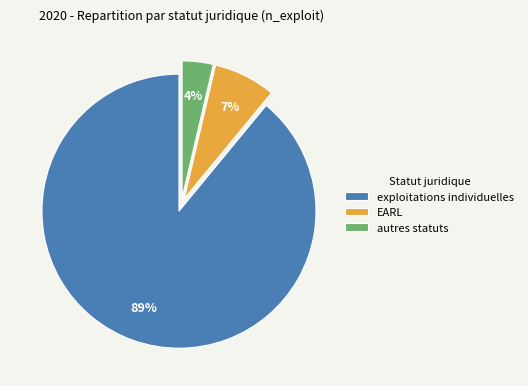

Combined, do autres statuts and EARL account for over 50%?

No